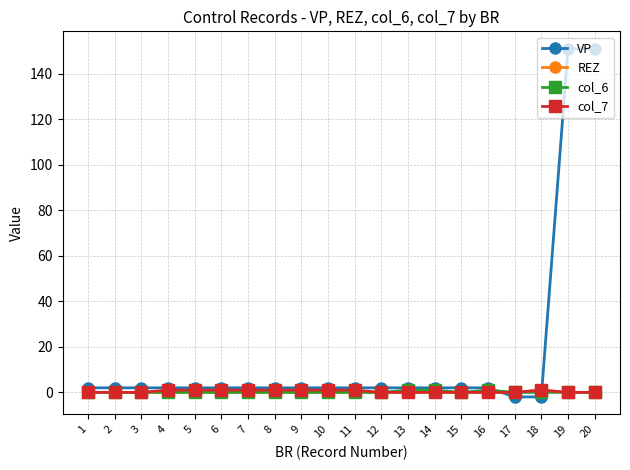

Which series has the largest total across all categories?

VP